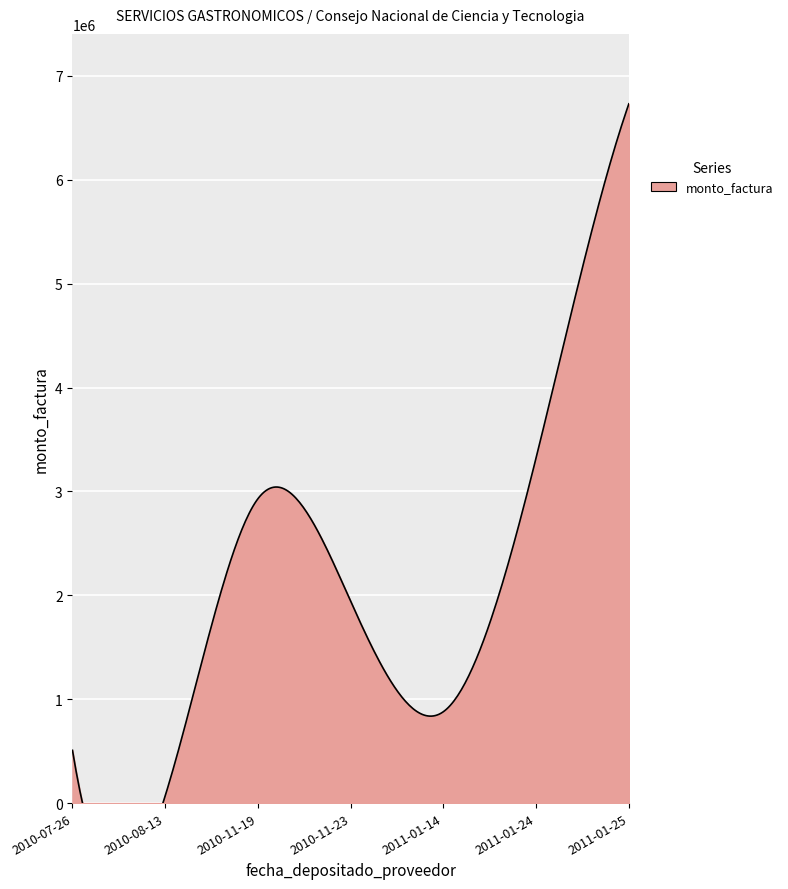

What is the value of the monto_depositado_proveedor point at the 1st from the left?

508050